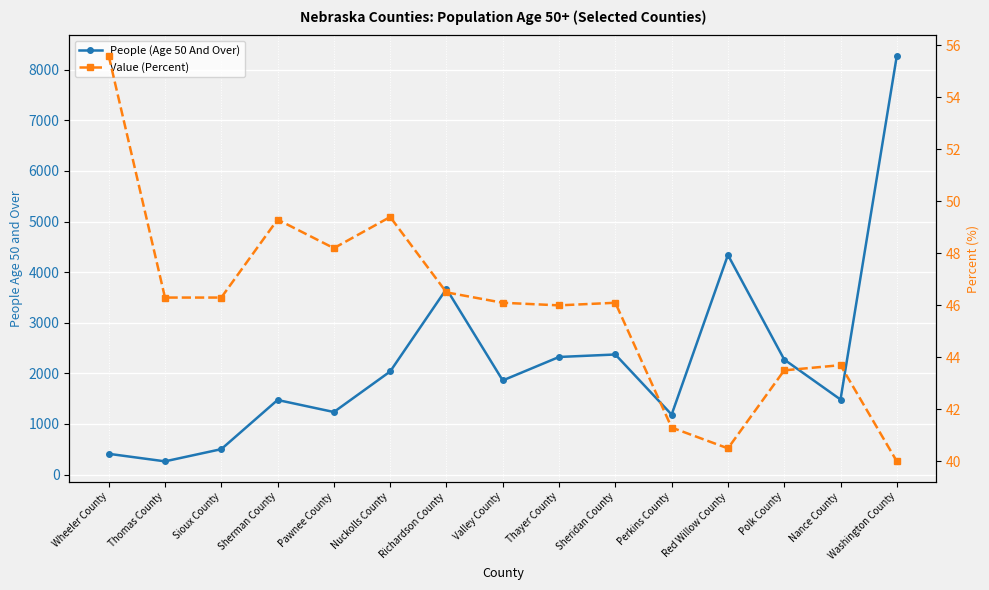

What is the minimum value for Value (Percent)?

40.0